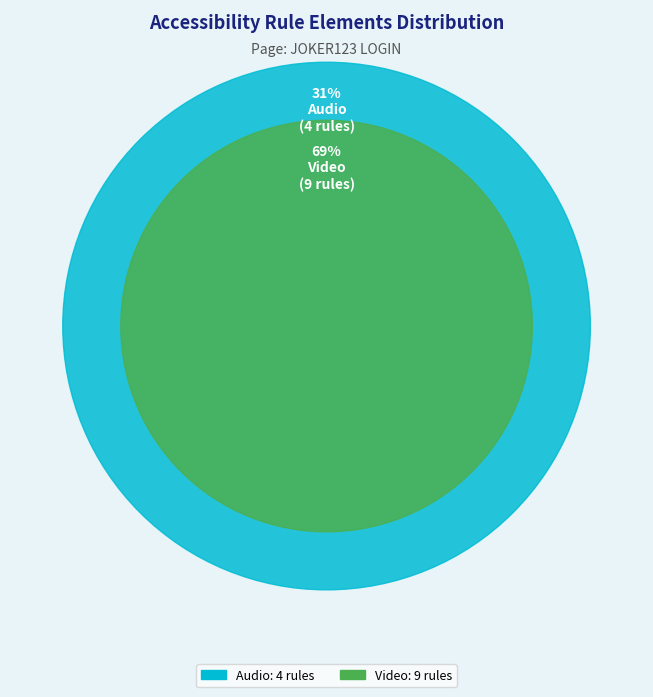

Is Audio 2 the majority of the pie?

No